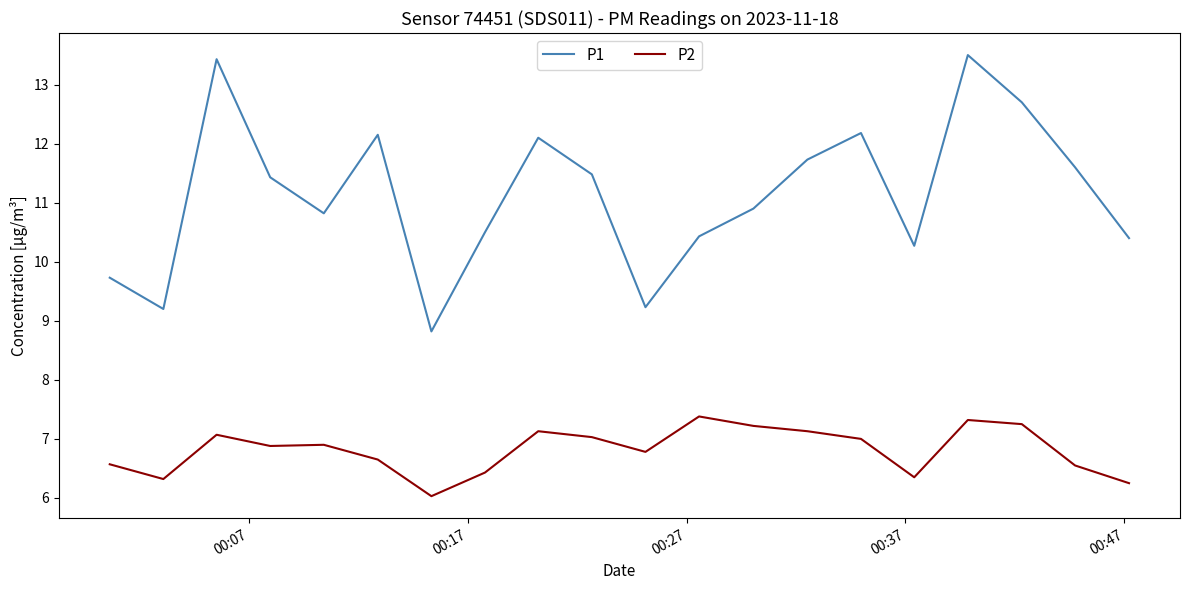

In P1, how many points are higher than both neighbors (excluding endpoints)?

5